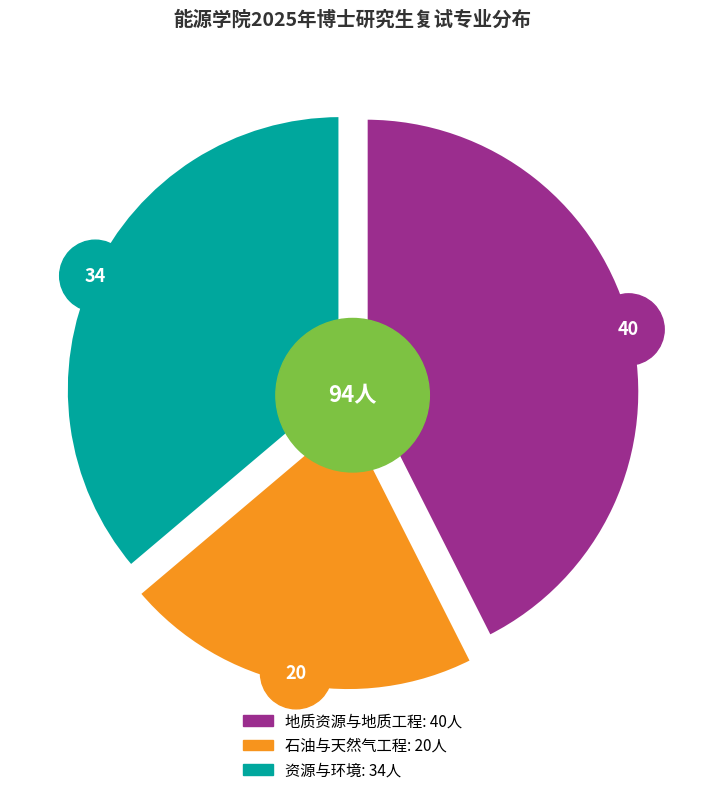

True or false: 石油与天然气工程 accounts for 10% of the total.

False